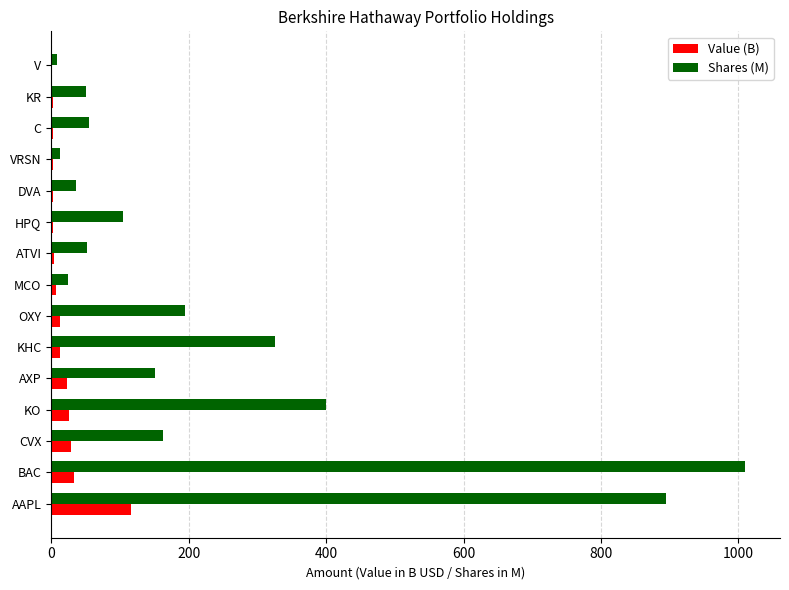

What is the total value across all series at AAPL?

1011.4